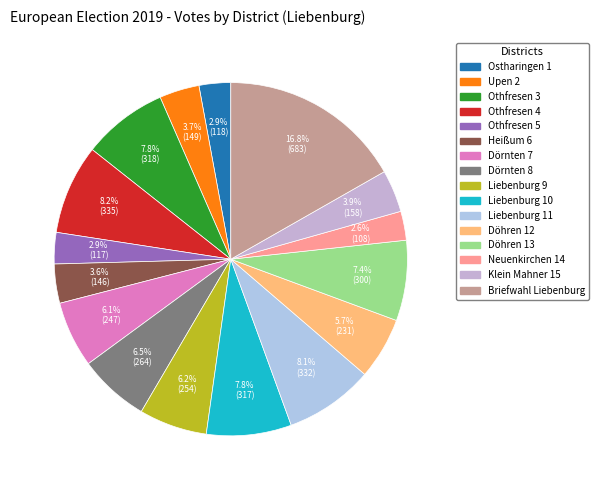

To the nearest percent, what percentage of the pie is Dörnten 8?

6%